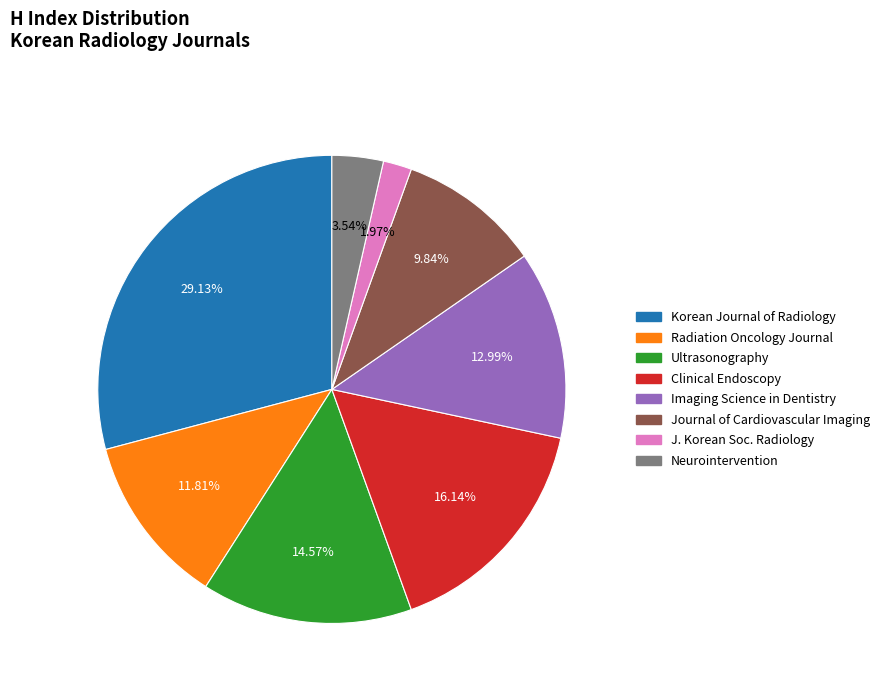

Does any single category account for the majority?

No